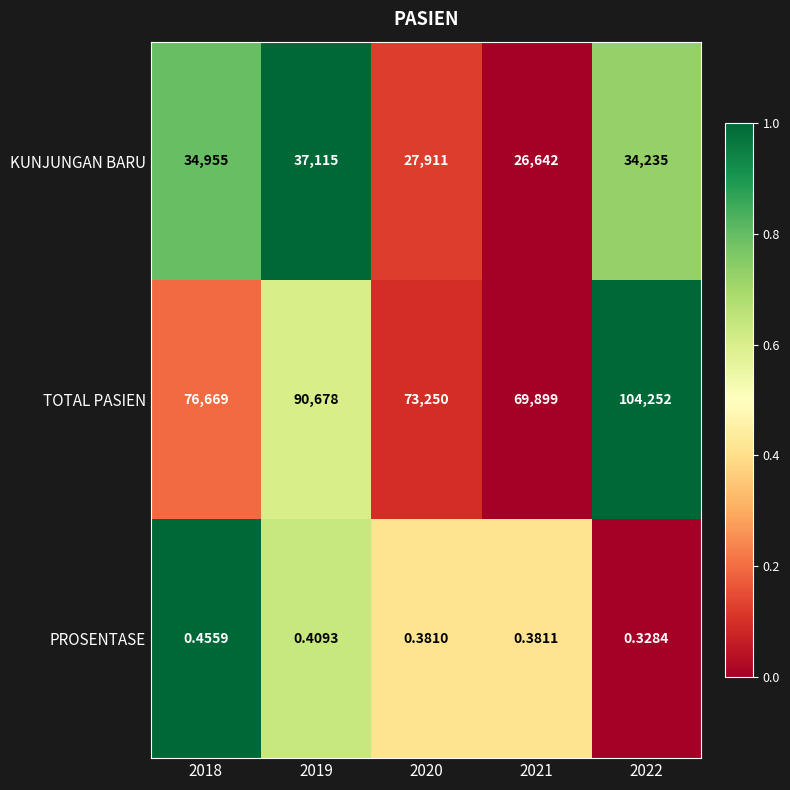

Which series has the largest total across all categories?

TOTAL PASIEN